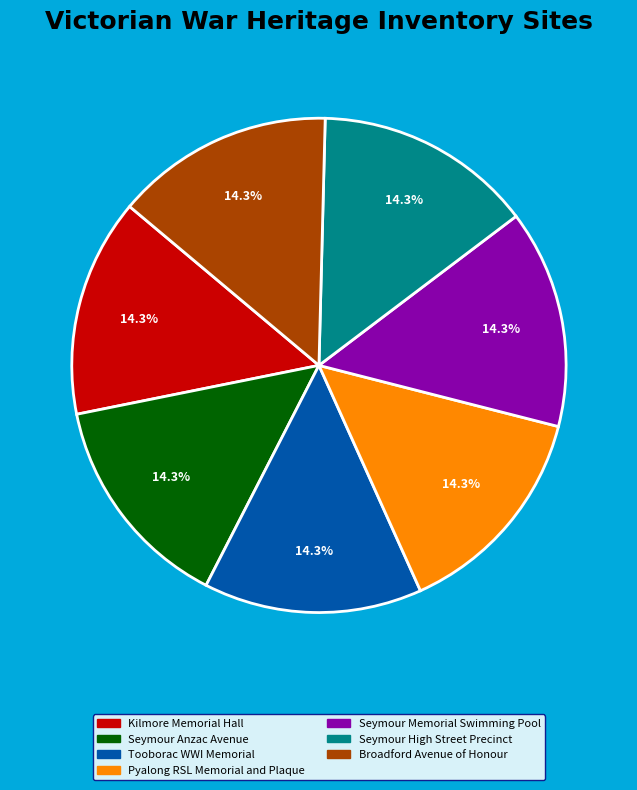

How many slices are in this pie chart?

7